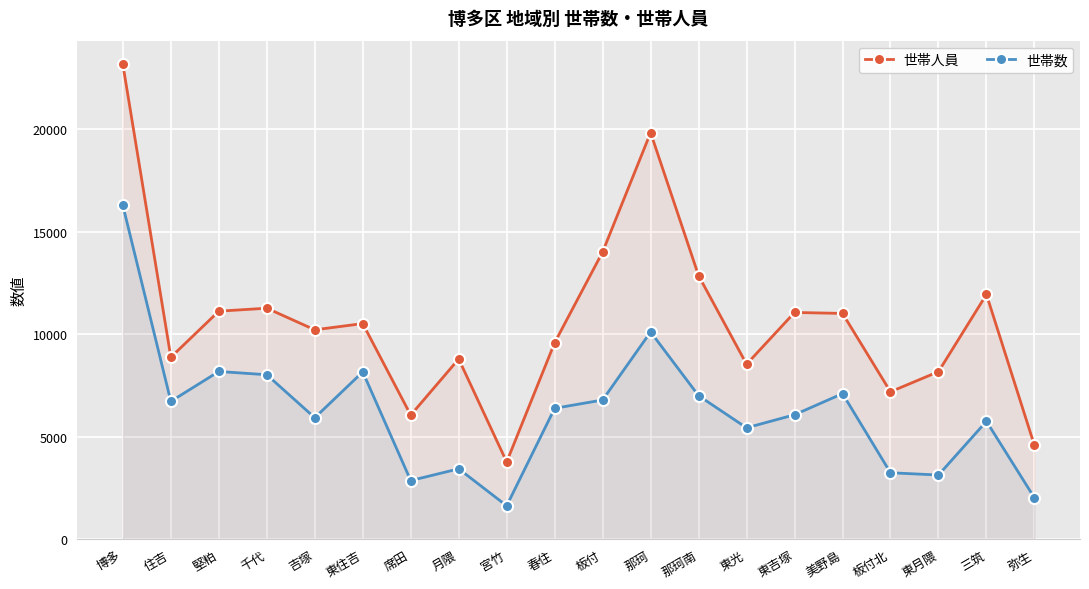

What value does the 世帯数 series have at 板付, to the nearest 10?

6790